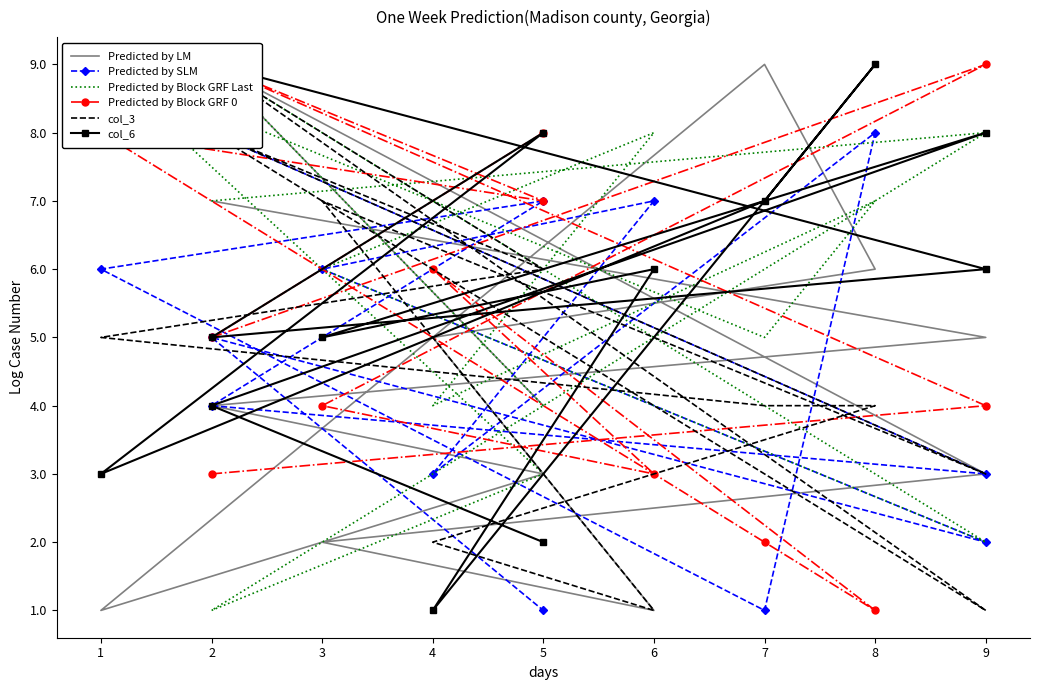

Which series changed the most between 2 and 9?

Predicted by SLM